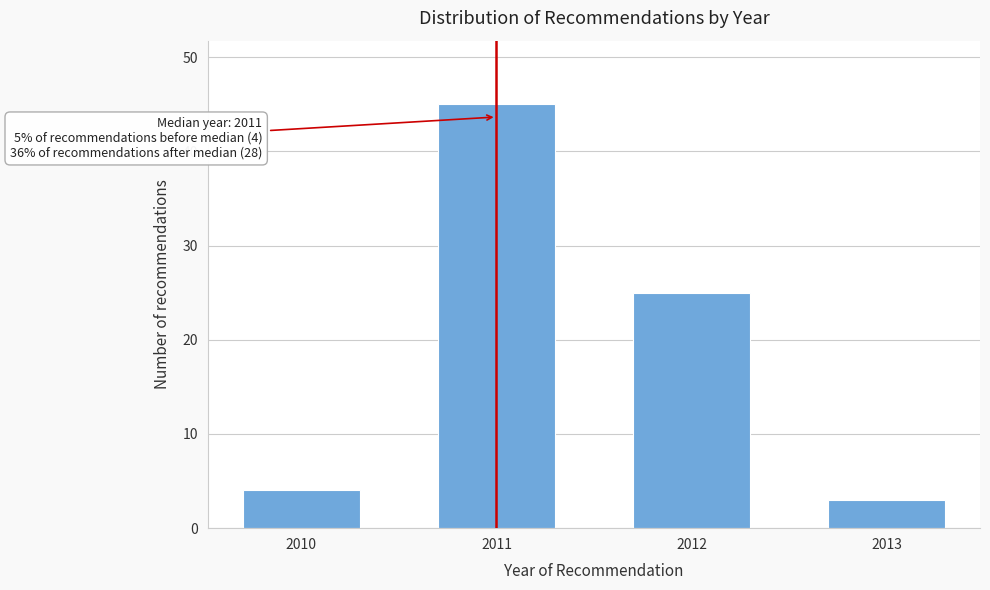

Reading left to right, transcribe all the data shown in this chart.

4	45	25	3